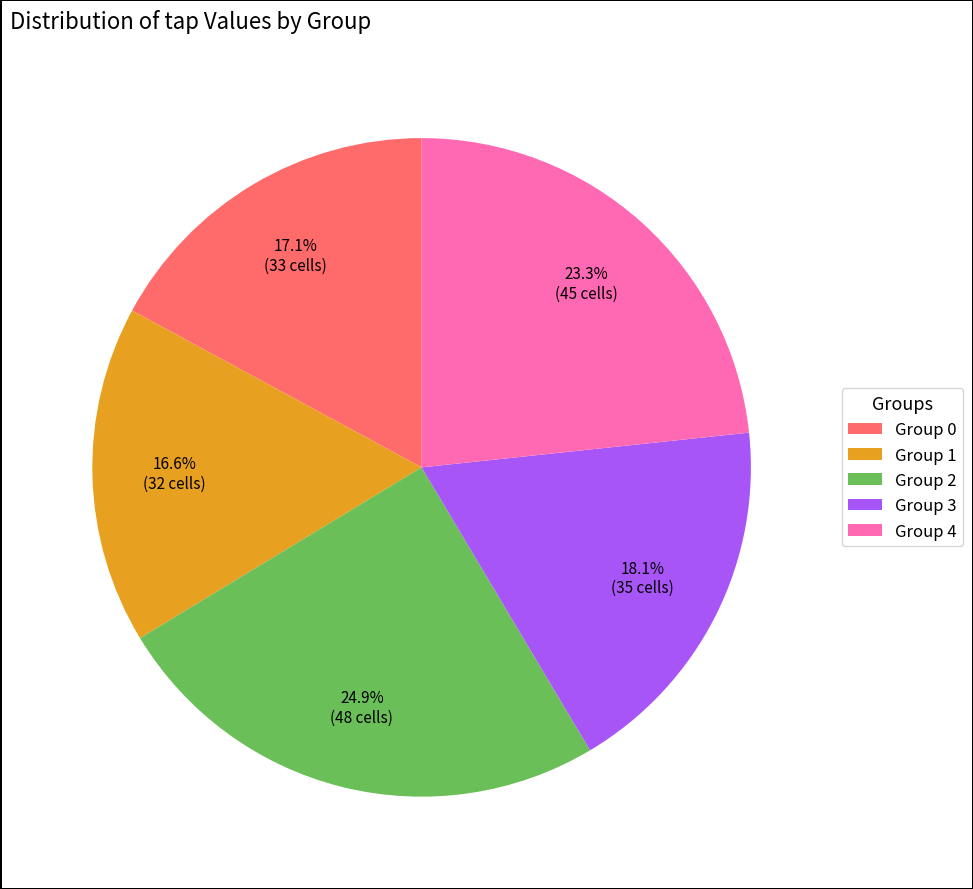

Which category has the smallest portion of the pie?

Group 1